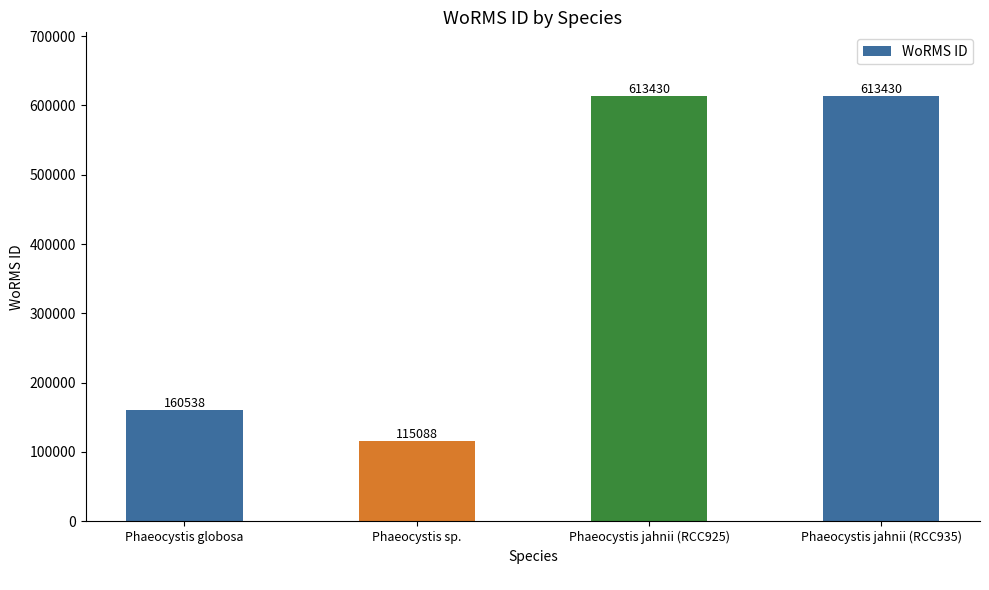

Reading right to left, extract all data points from this chart.

613430	613430	115088	160538